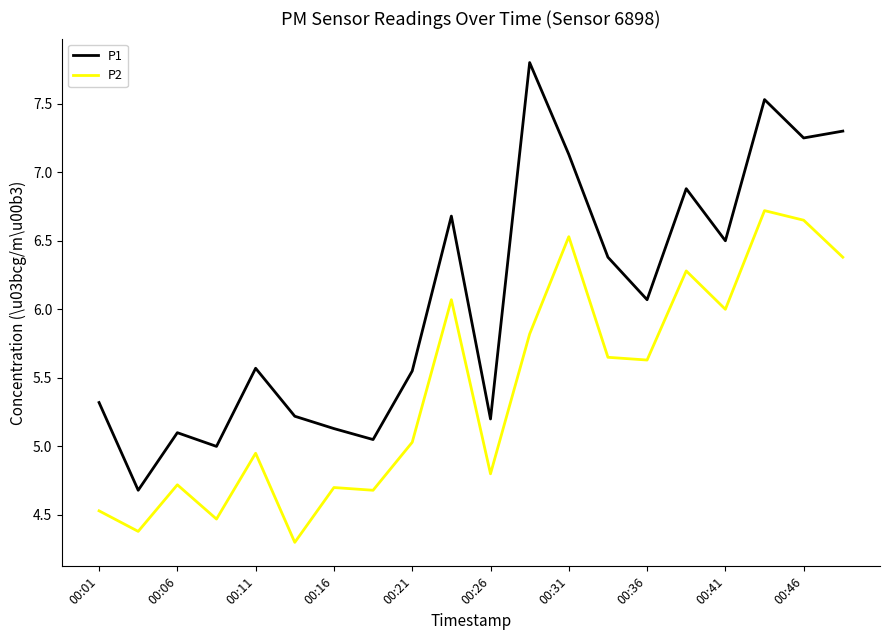

Which series has the largest total across all categories?

P1